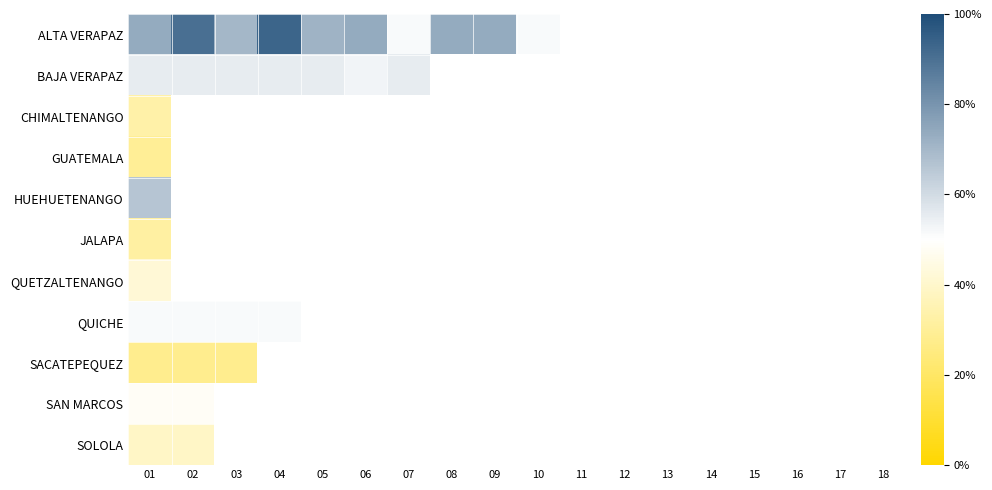

At how many categories does at least one series exceed 0?

10